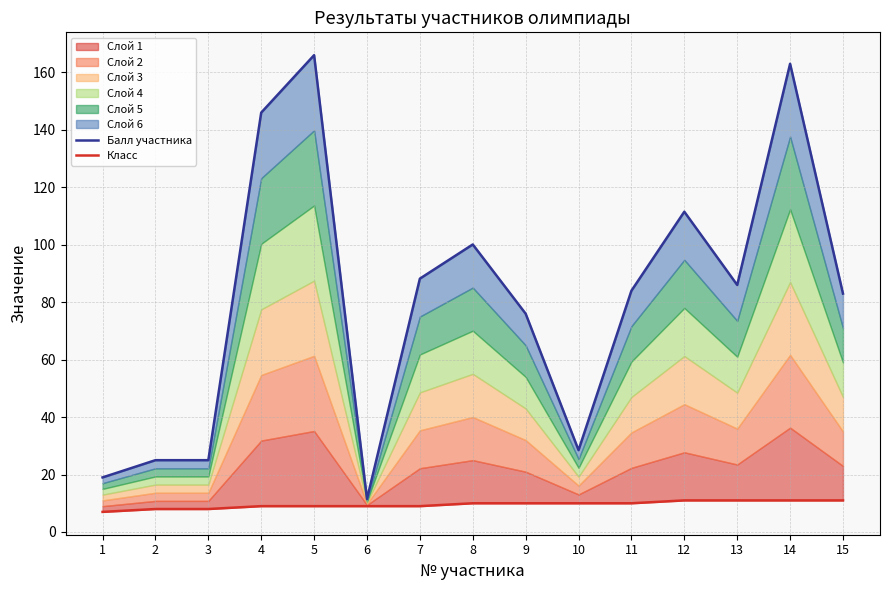

At which category does the chart reach its peak across all series?

5